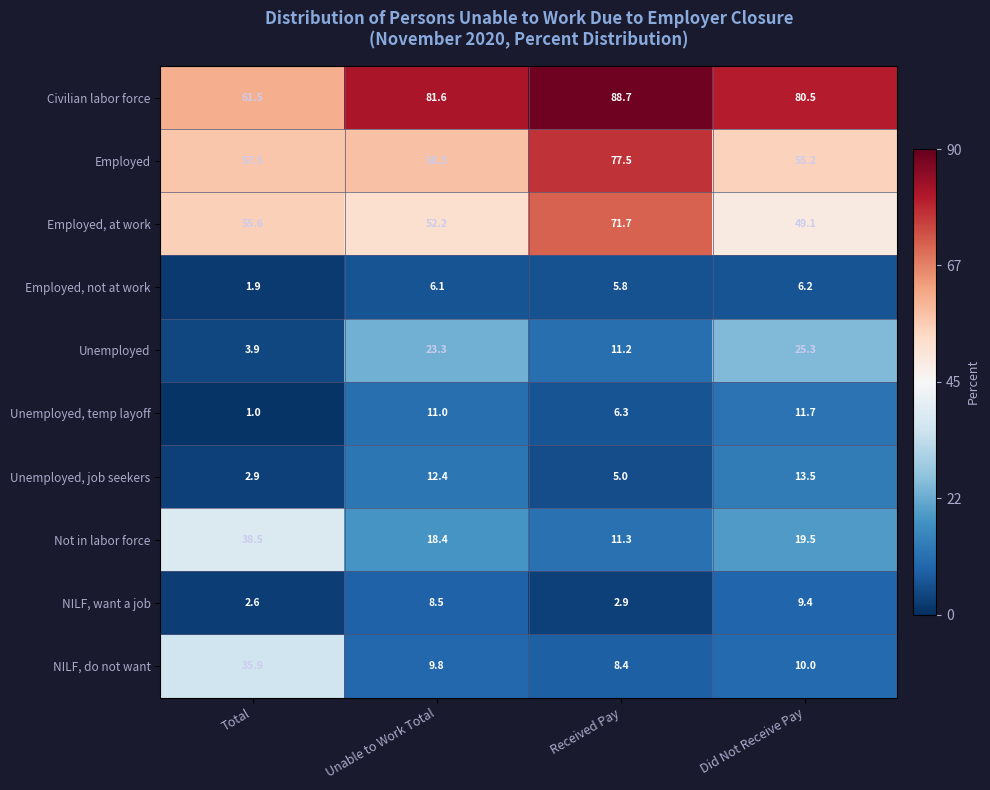

List the series in order of their peak value, highest first.

Civilian labor force, Employed, Employed, at work, Not in labor force, NILF, do not want, Unemployed, Unemployed, job seekers, Unemployed, temp layoff, NILF, want a job, Employed, not at work